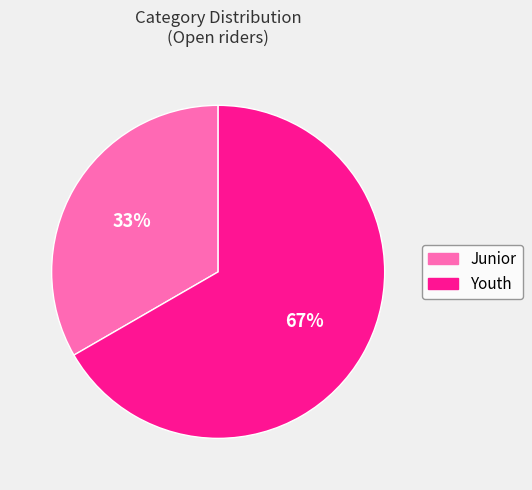

What is the smallest slice in the pie chart?

Junior